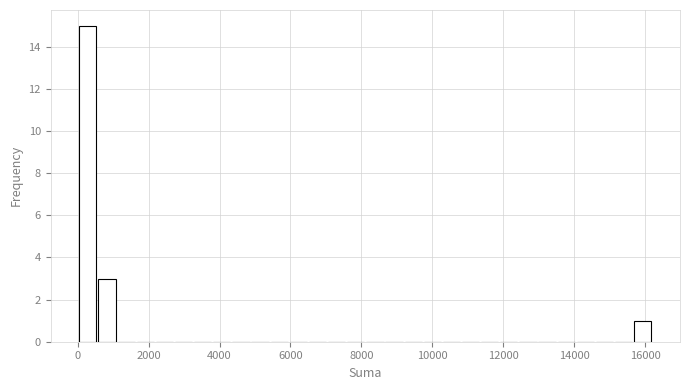

Read against the x-axis, roughly where is the centre of the tallest bar?

200